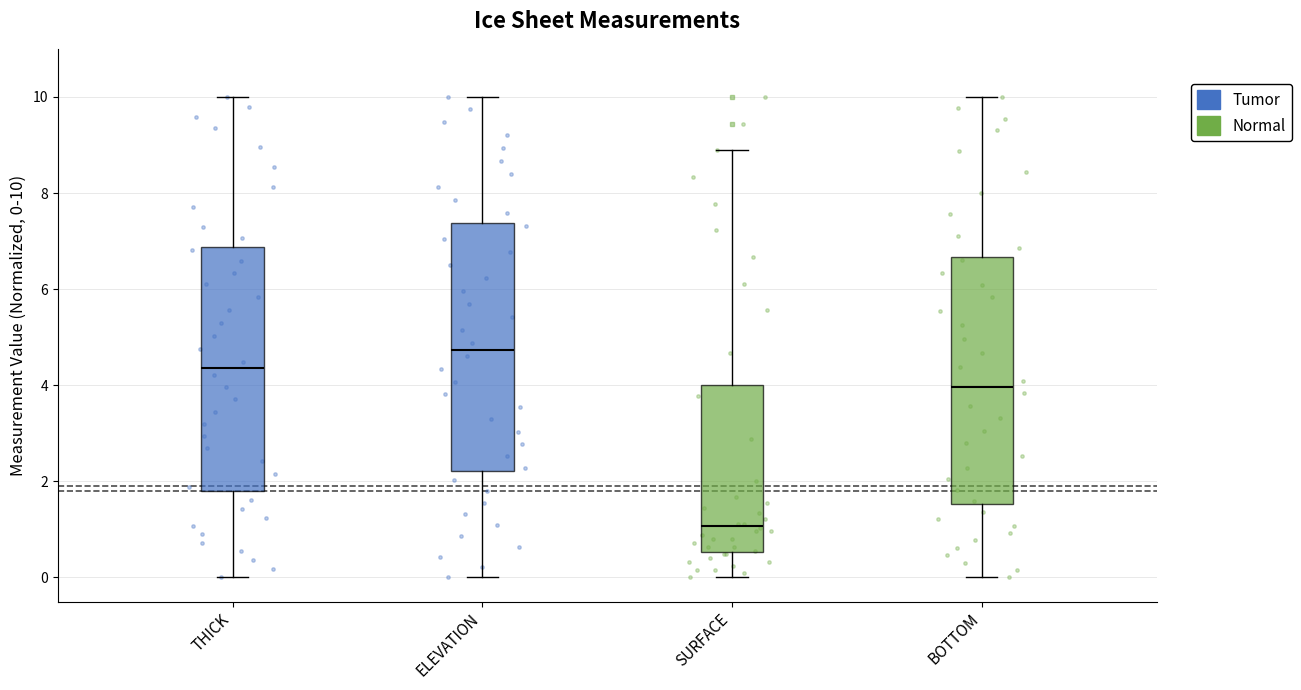

Reading left to right, read every box against the y-axis: the position of its median line, the range the box covers, and the ends of its whiskers. The values are not printed on the chart, so give them approximately, as read against the axis.

THICK: median 4.4, box 1.8 to 6.8, whiskers 0.0 to 10.0
ELEVATION: median 4.8, box 2.2 to 7.4, whiskers 0.0 to 10.0
SURFACE: median 1.0, box 0.6 to 4.0, whiskers 0.0 to 8.8
BOTTOM: median 4.0, box 1.6 to 6.6, whiskers 0.0 to 10.0